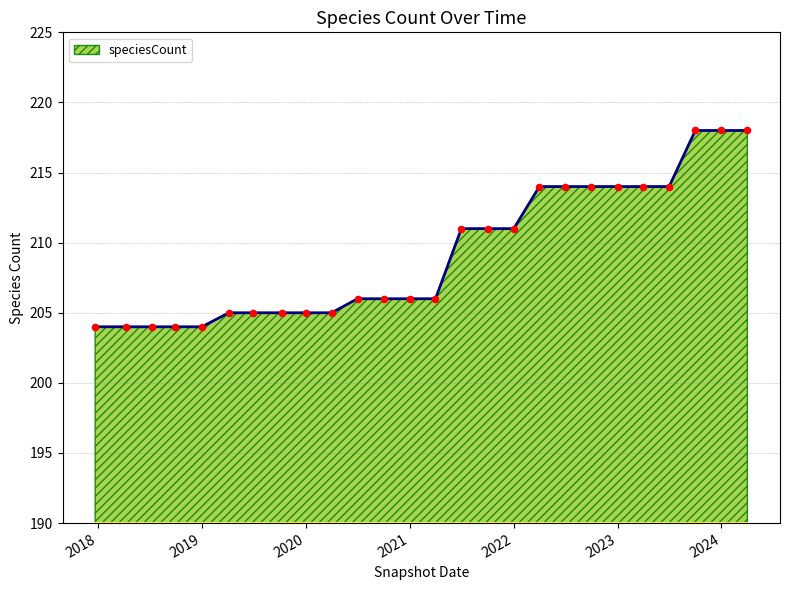

What is the greatest value displayed?

218